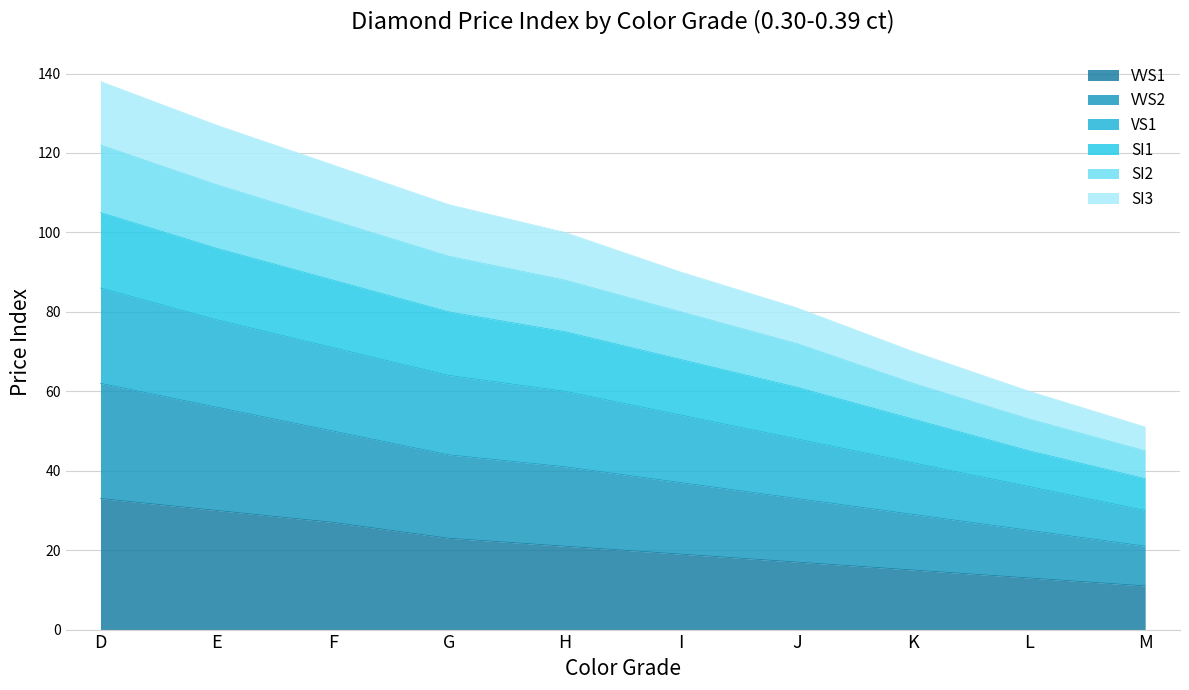

What is the total value across all series at J?

81